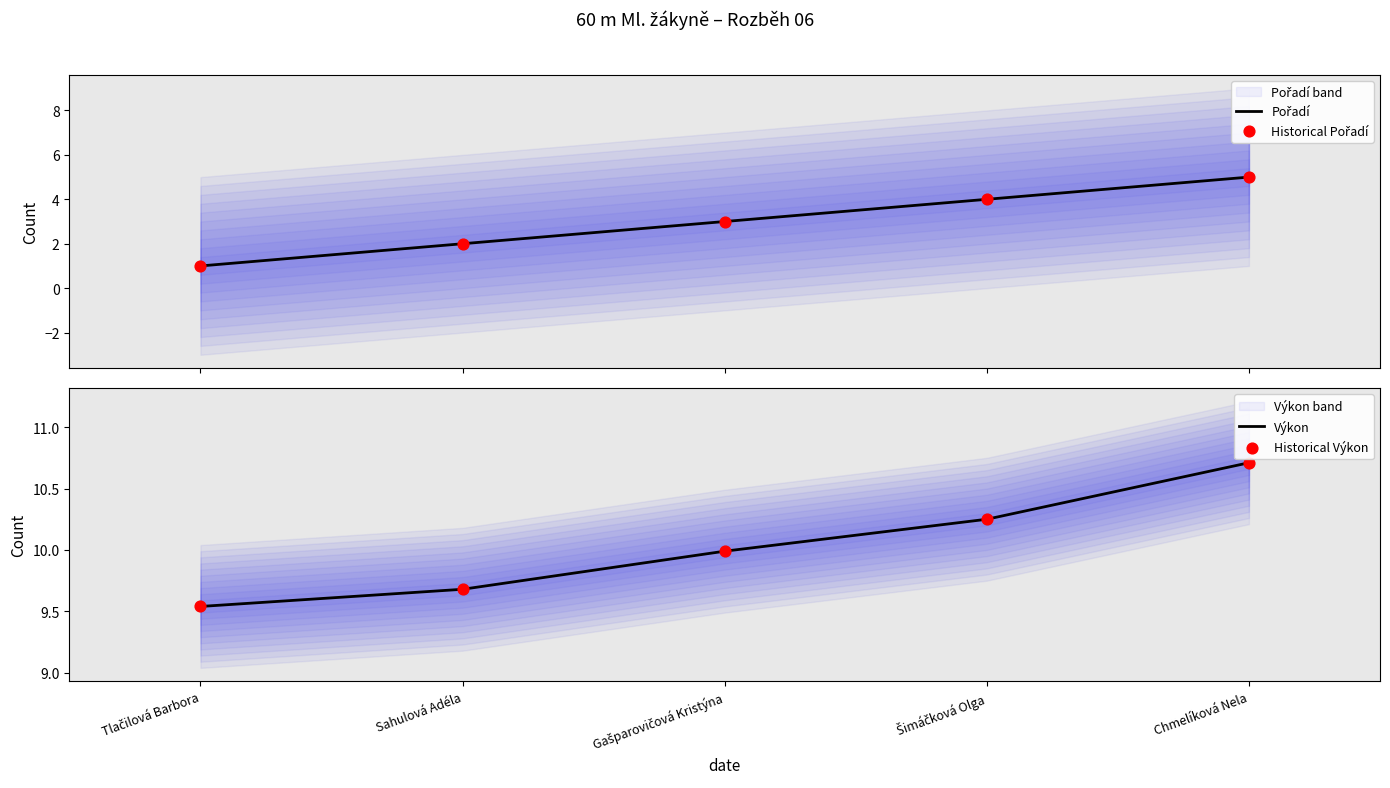

What is the total value across all series at Gašparovičová Kristýna?

26.0